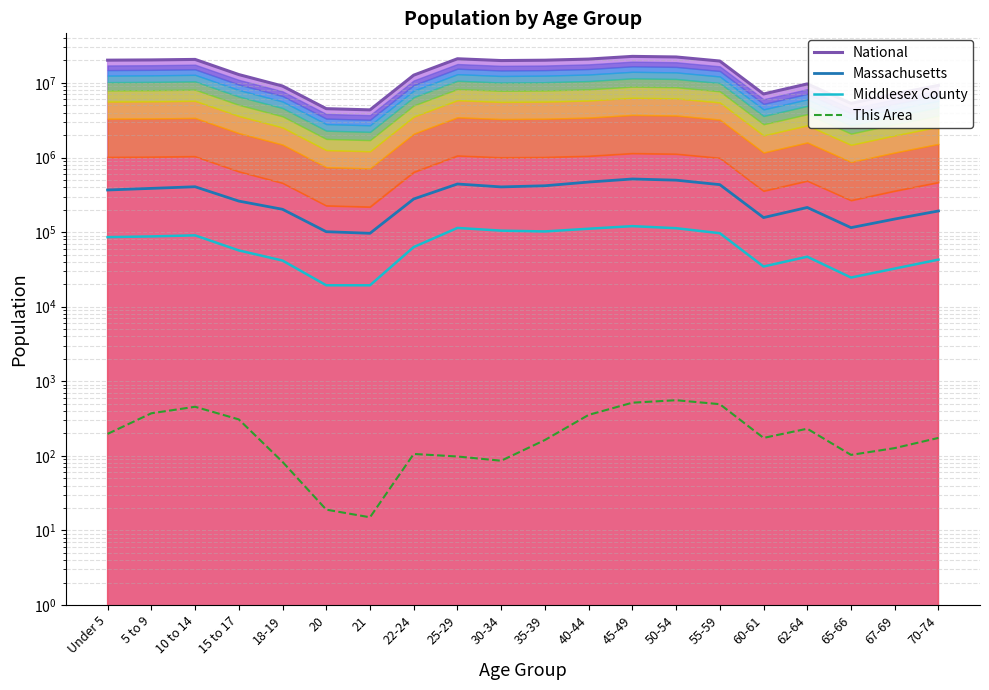

The National series shows 14385392 at 45-49. True or false?

False